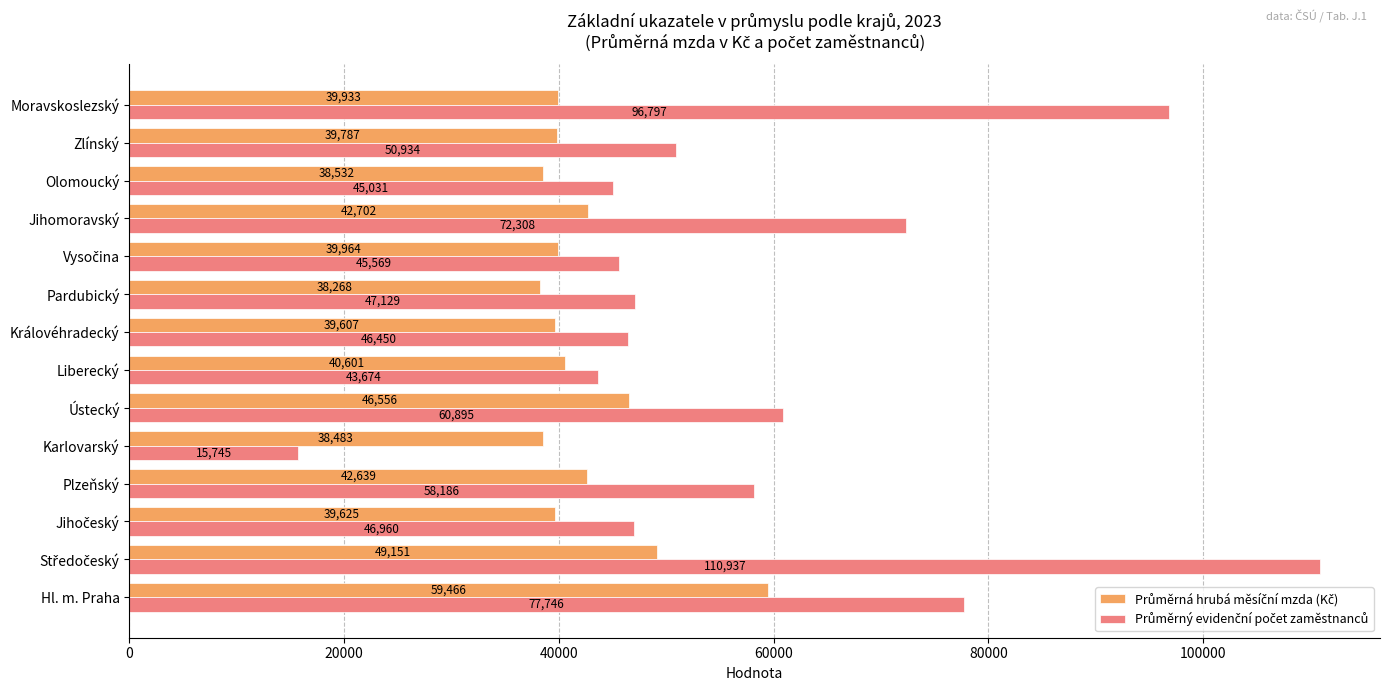

What is the smallest value displayed?

15745